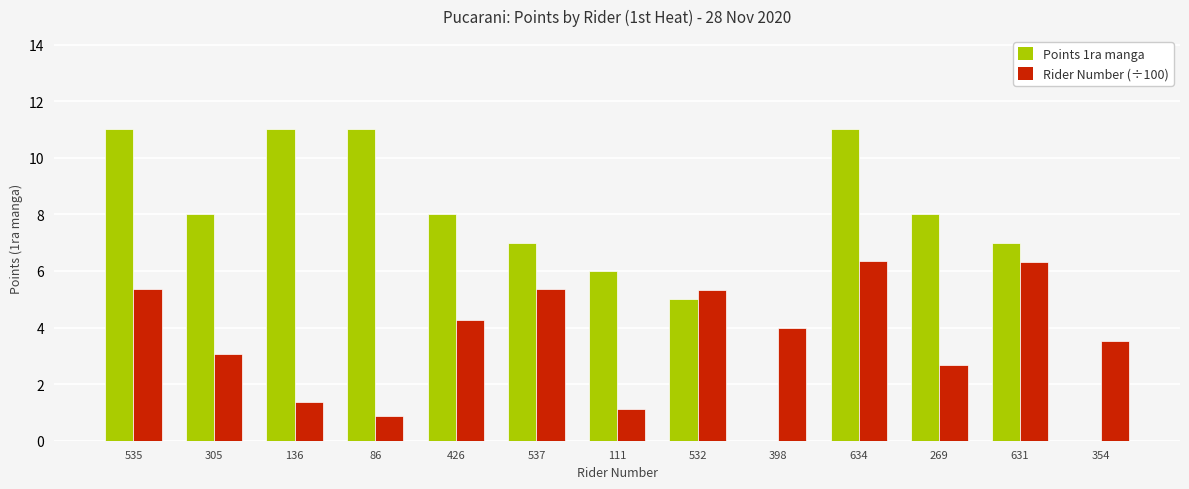

Which series has the largest total across all categories?

Points 1ra manga